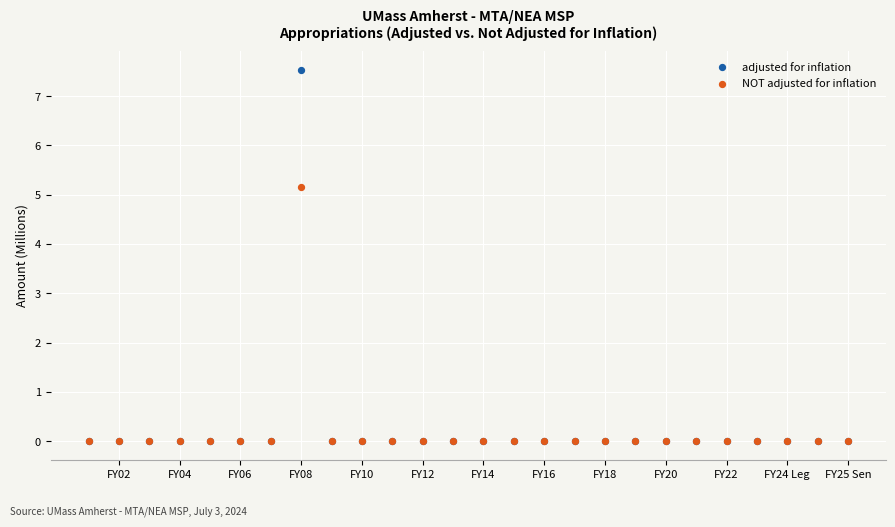

Across all series, what Y value is closest to 3?

5.2